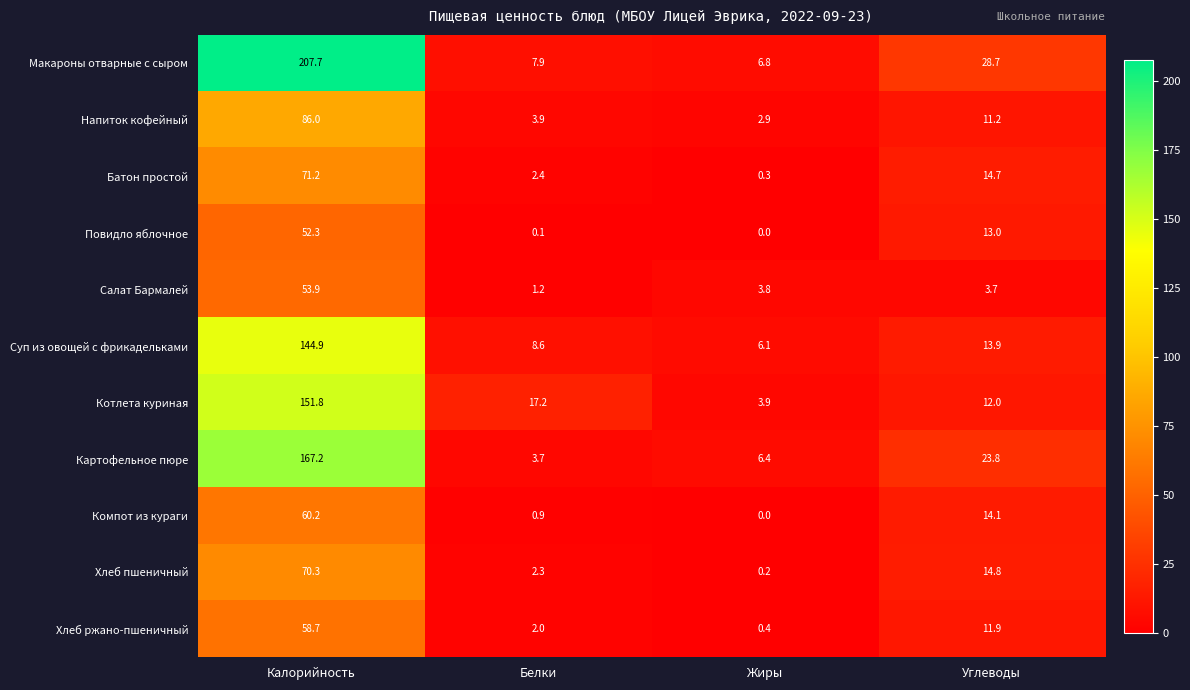

Read the Суп из овощей с фрикадельками value at Белки.

8.6